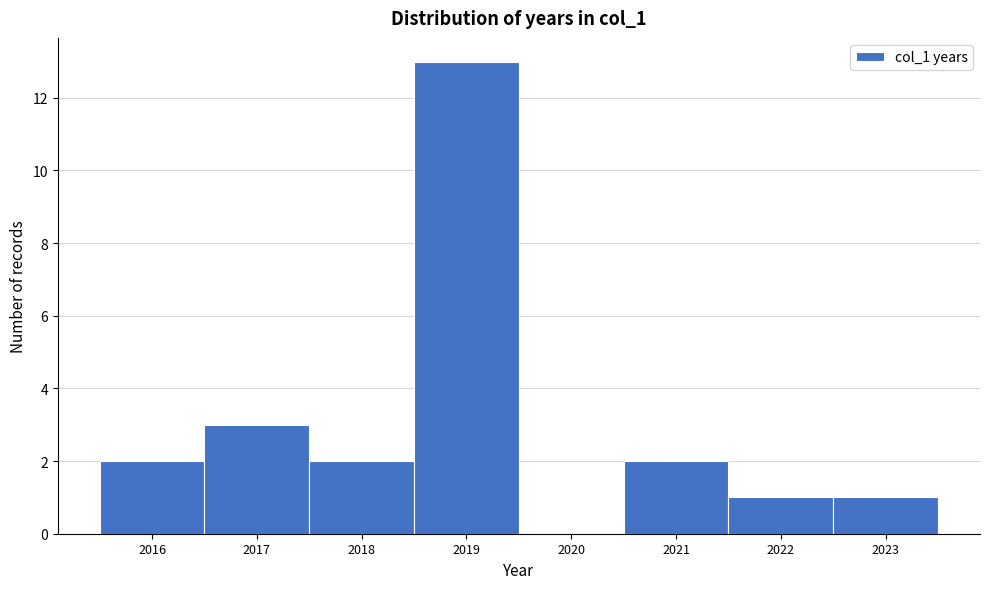

Which range on the x-axis has the tallest bar?

2018.5 to 2019.5